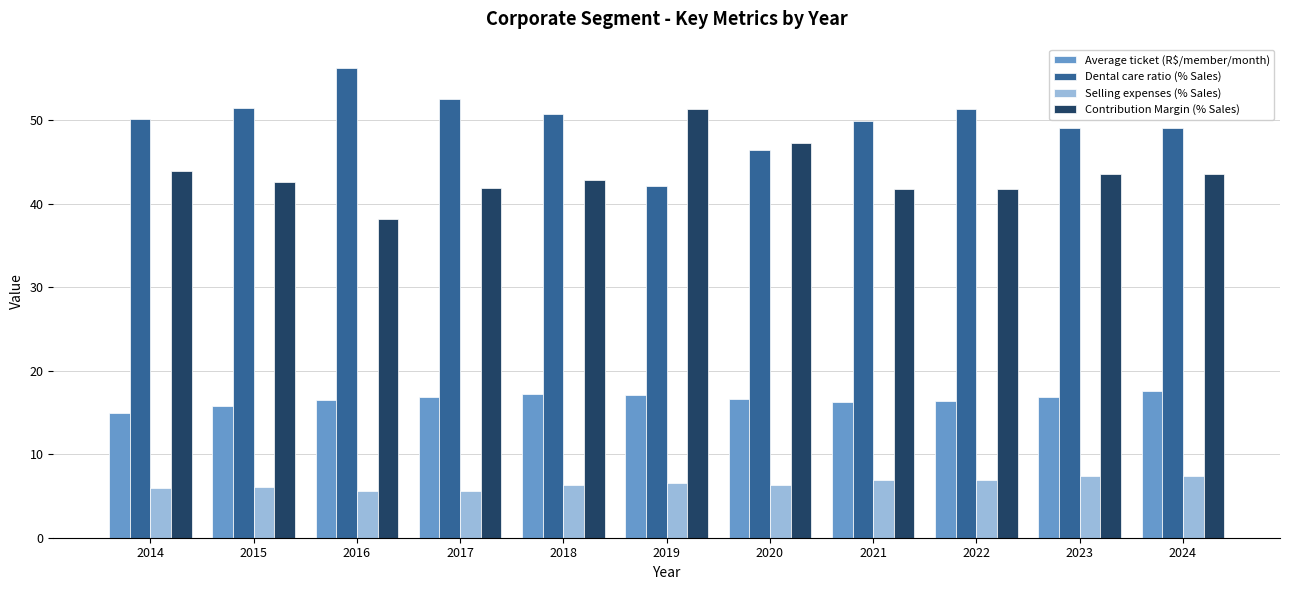

The value of Contribution Margin (% Sales) at 2019 is 51.4. True or false?

True